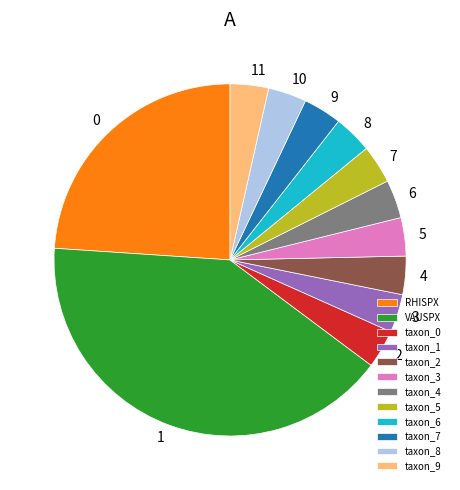

Is the sum of VAUSPX and taxon_0 greater than half?

No